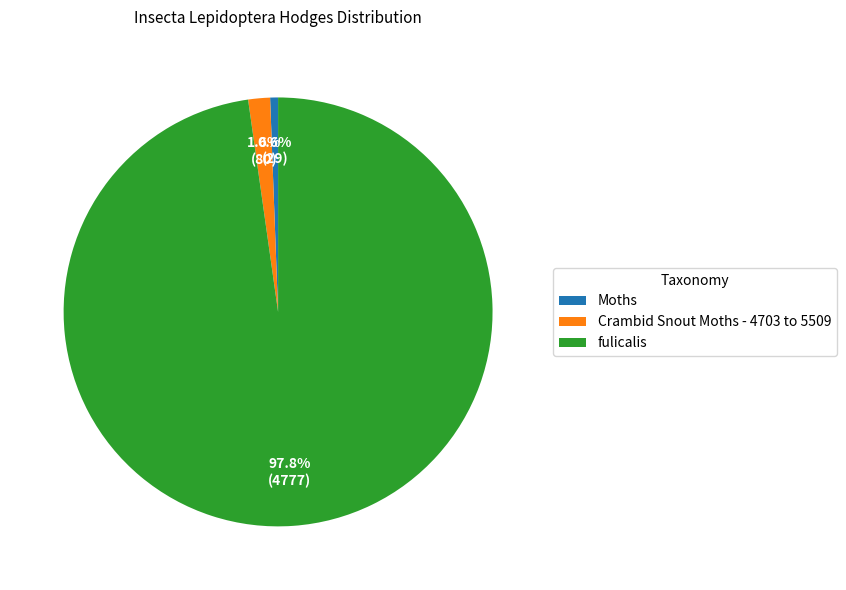

Which slice represents more than half of the pie?

fulicalis